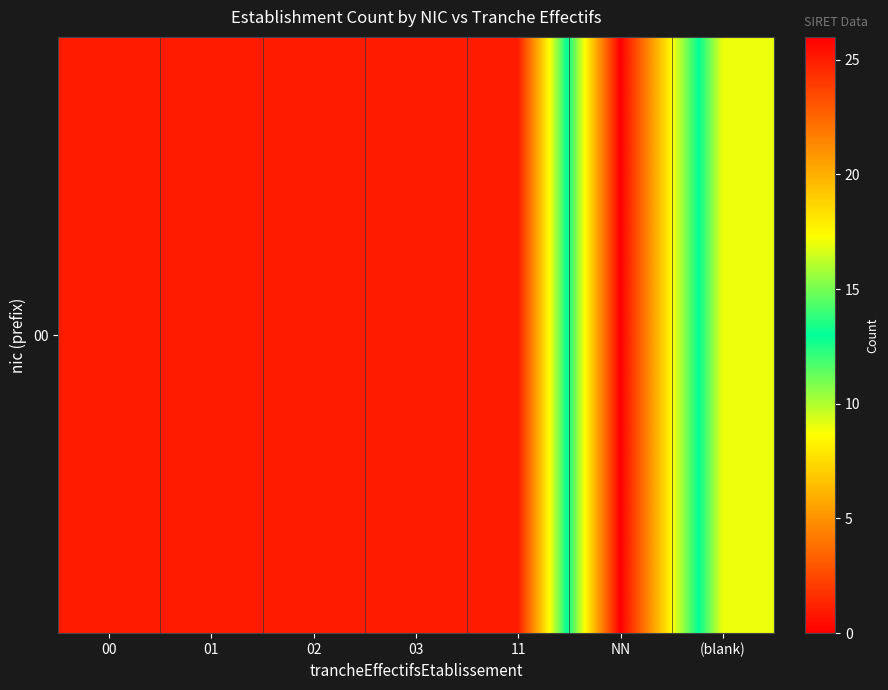

Reading right to left, what are all the values shown in this chart?

9	26	1	1	1	1	1